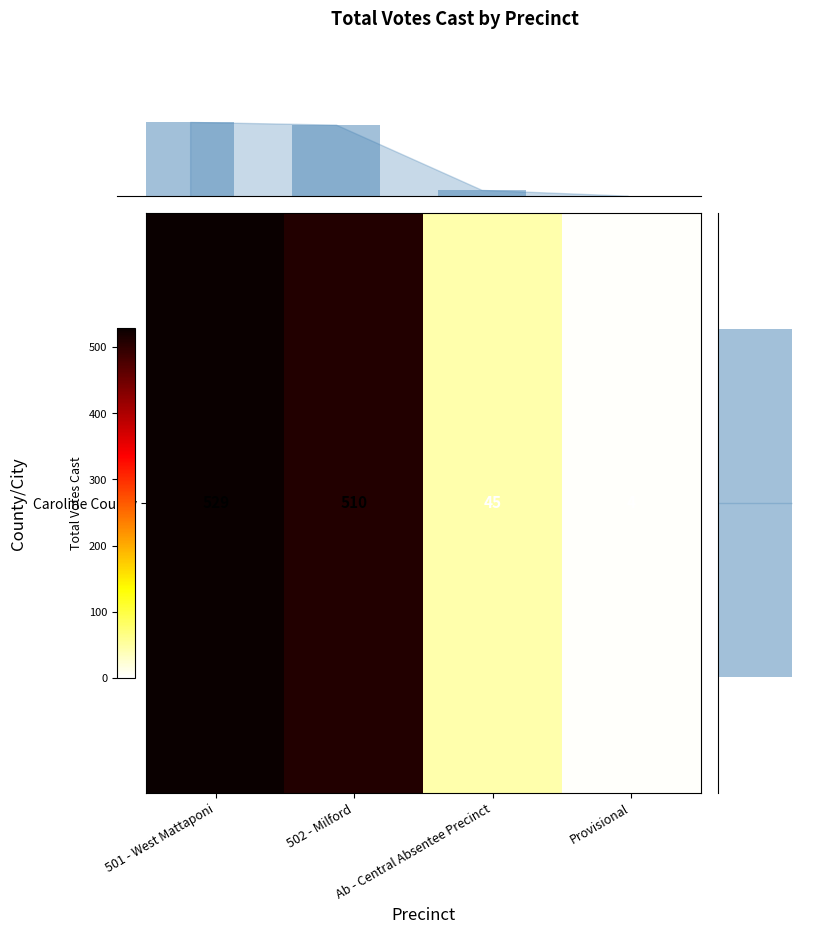

How many distinct data groups are displayed?

1